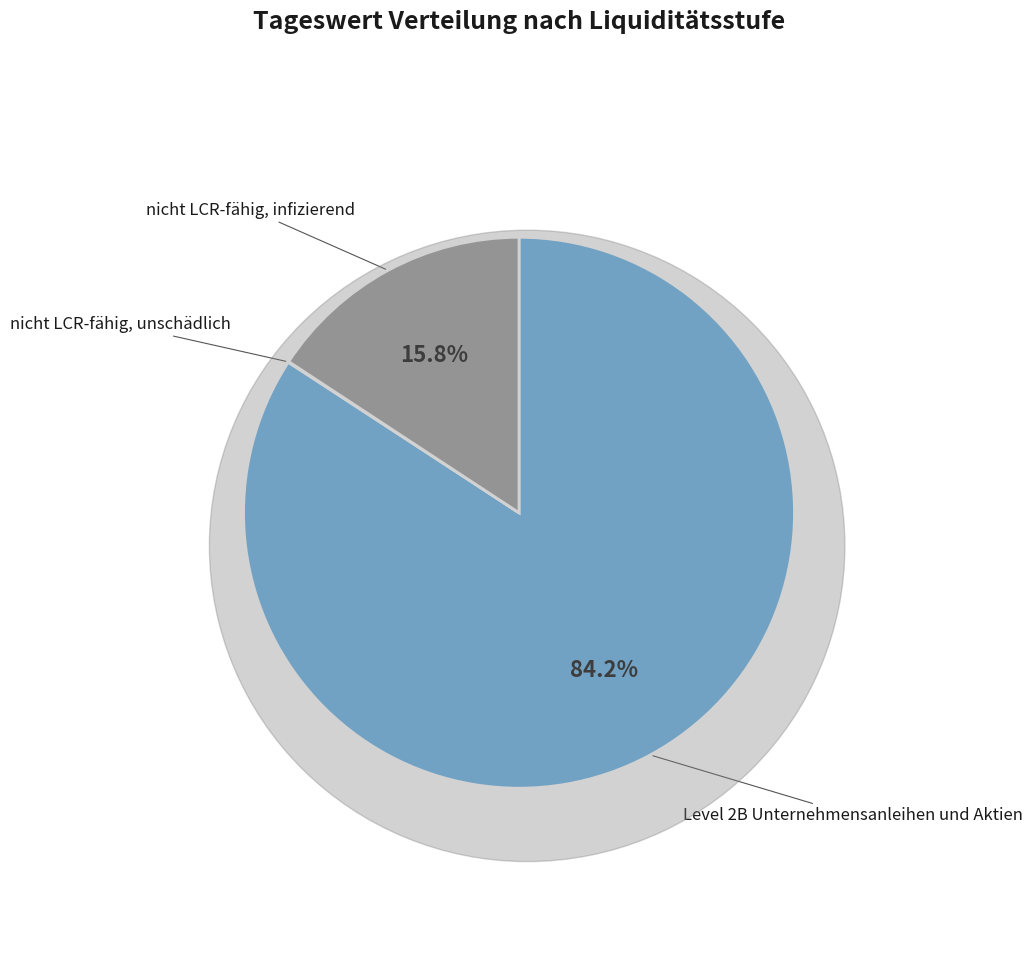

Does nicht LCR-fähig, infizierend account for over 50% of the chart?

No